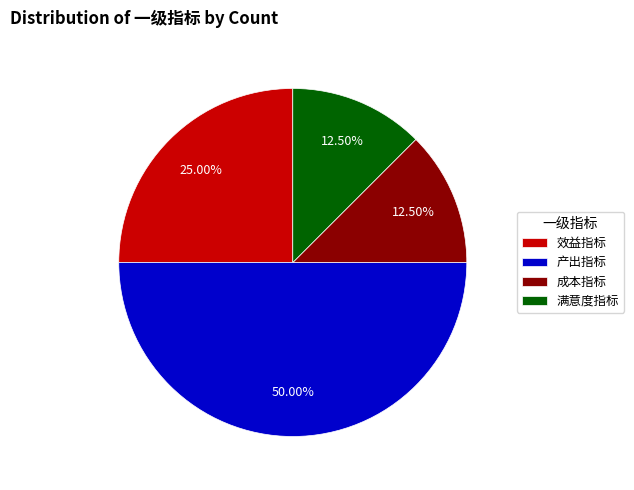

What is the largest slice in the pie chart?

产出指标